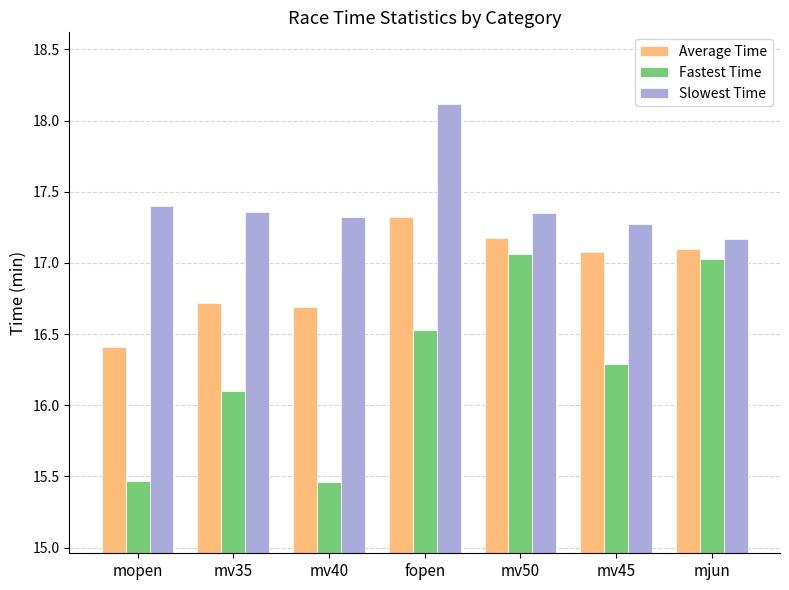

At which label is Average Time closest to 16?

mopen